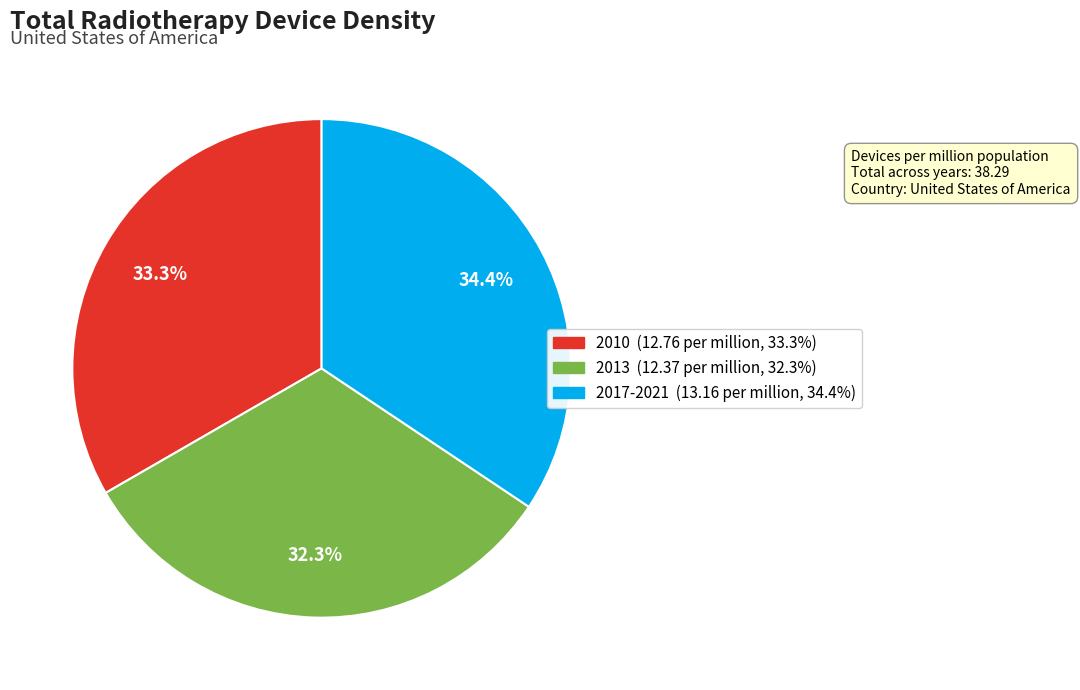

Does 2013 account for over 50% of the chart?

No